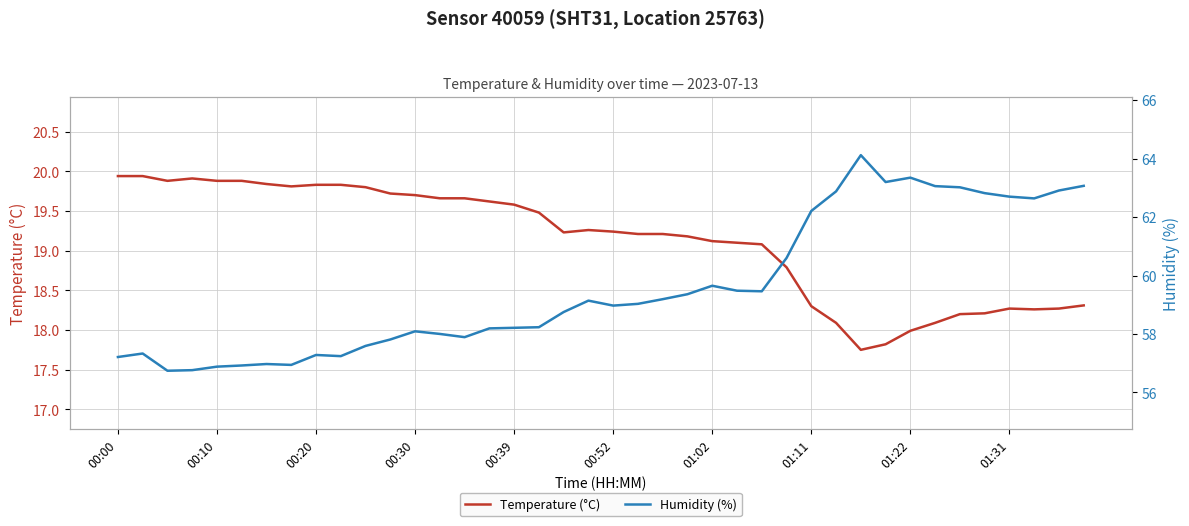

What is the maximum value for Temperature (°C)?

19.9